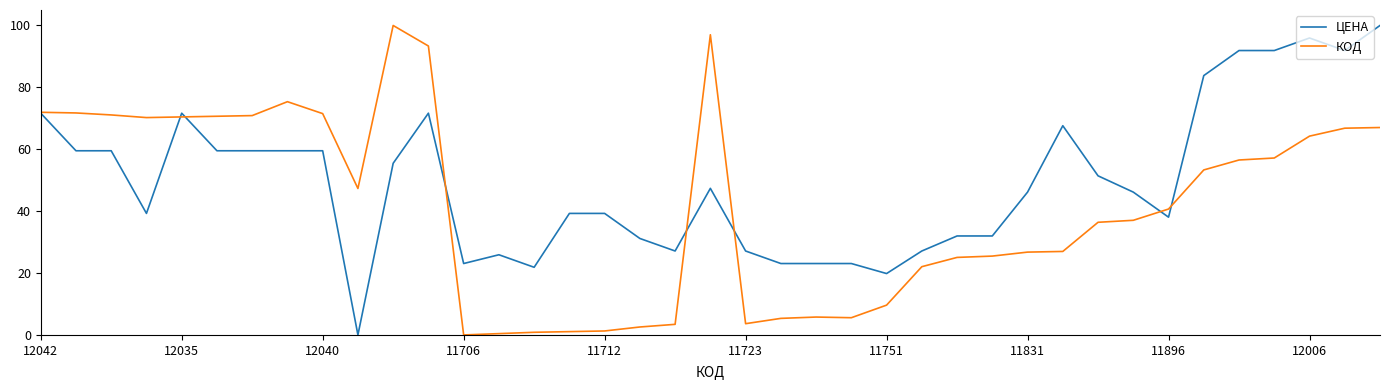

Which series has the largest total across all categories?

ЦЕНА